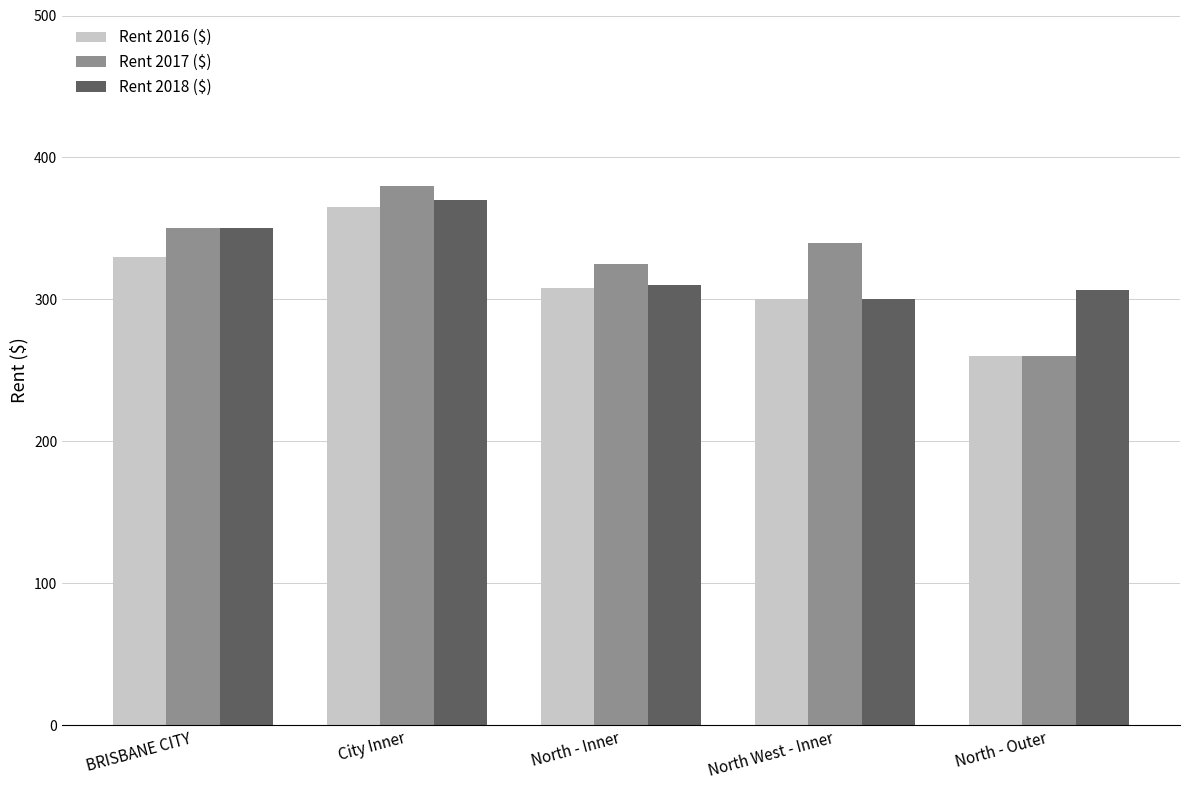

How many data points does each series have?

5